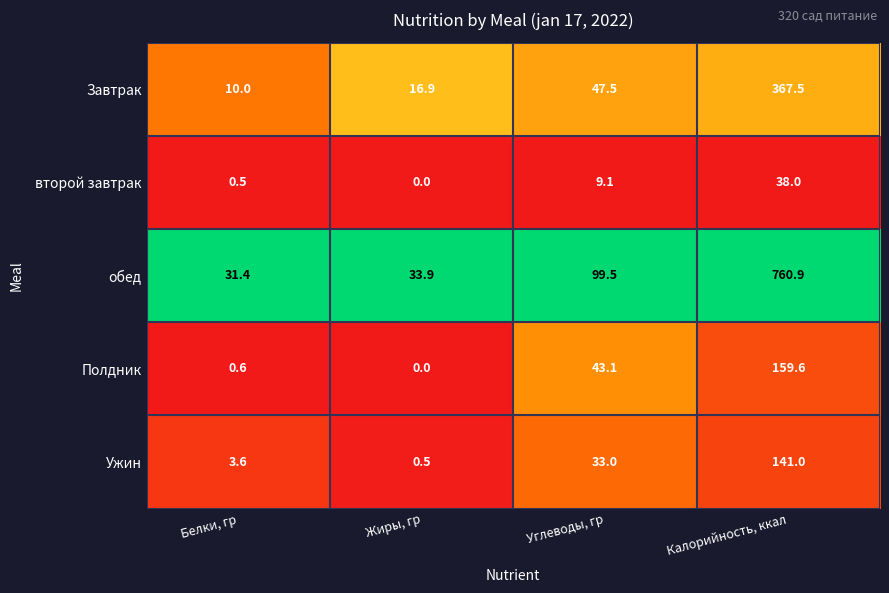

What is the spread (max minus min) of values at Углеводы, гр?

90.4